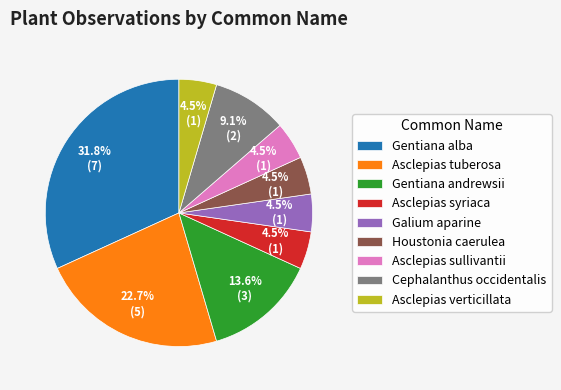

Which slice is the largest?

Gentiana alba